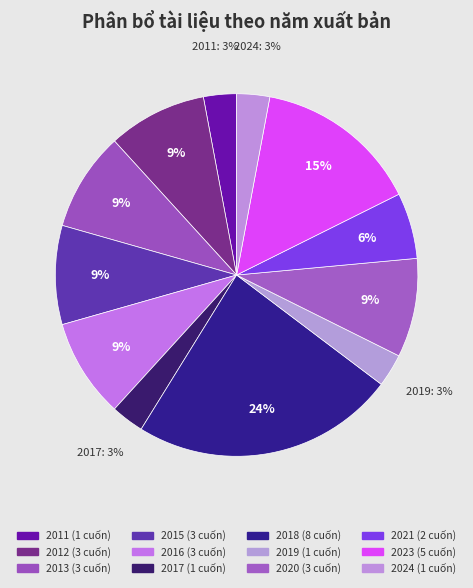

To the nearest percent, what portion does 2019 represent?

3%